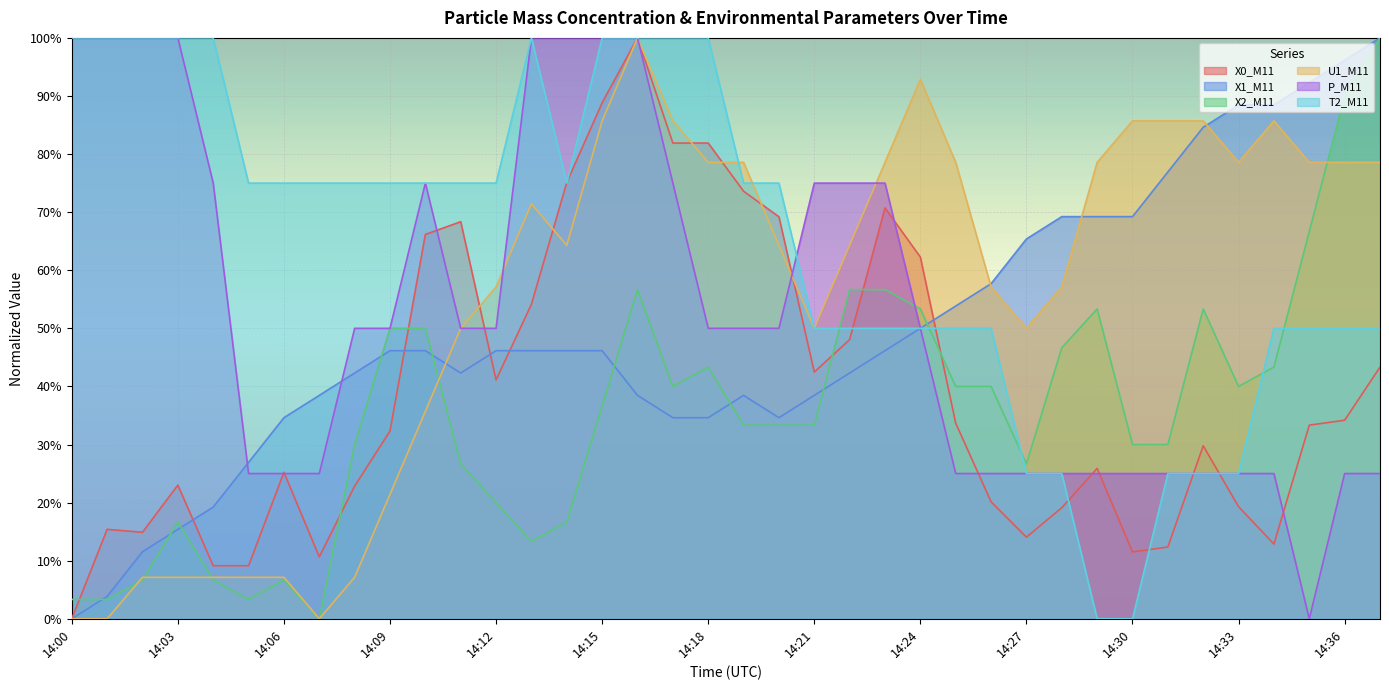

Which category has the highest value in the X0_M11 series?

14:16